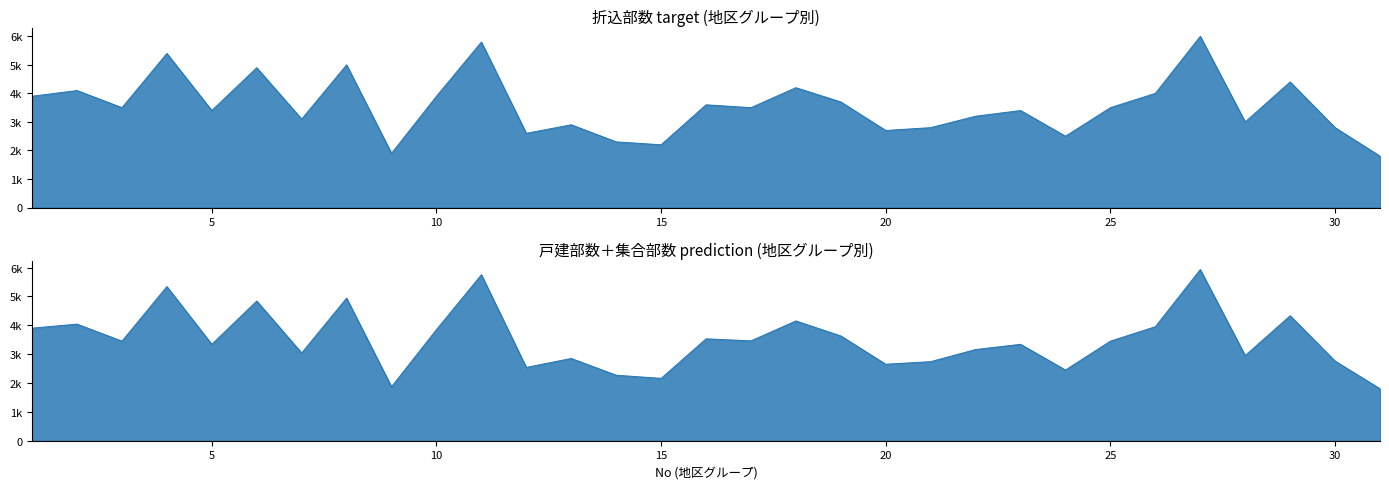

Reading left to right, list all the values displayed in this chart.

折込部数: 1=3900	2=4100	3=3500	4=5400	5=3400	6=4900	7=3100	8=5000	9=1900	10=3900	11=5800	12=2600	13=2900	14=2300	15=2200	16=3600	17=3500	18=4200	19=3700	20=2700	21=2800	22=3200	23=3400	24=2500	25=3500	26=4000	27=6000	28=3000	29=4400	30=2800	31=1800
戸建部数: 1=400	2=1090	3=1810	4=3580	5=2120	6=1930	7=1880	8=2100	9=730	10=2410	11=2220	12=1450	13=1550	14=1280	15=1160	16=2430	17=1900	18=2310	19=1950	20=1540	21=1660	22=1840	23=1420	24=880	25=2310	26=3080	27=4220	28=1630	29=1040	30=1970	31=1800
集合部数: 1=3500	2=2950	3=1640	4=1760	5=1220	6=2910	7=1160	8=2840	9=1140	10=1440	11=3530	12=1090	13=1300	14=990	15=1000	16=1100	17=1560	18=1840	19=1680	20=1110	21=1080	22=1320	23=1920	24=1570	25=1140	26=870	27=1710	28=1320	29=3290	30=790	31=0